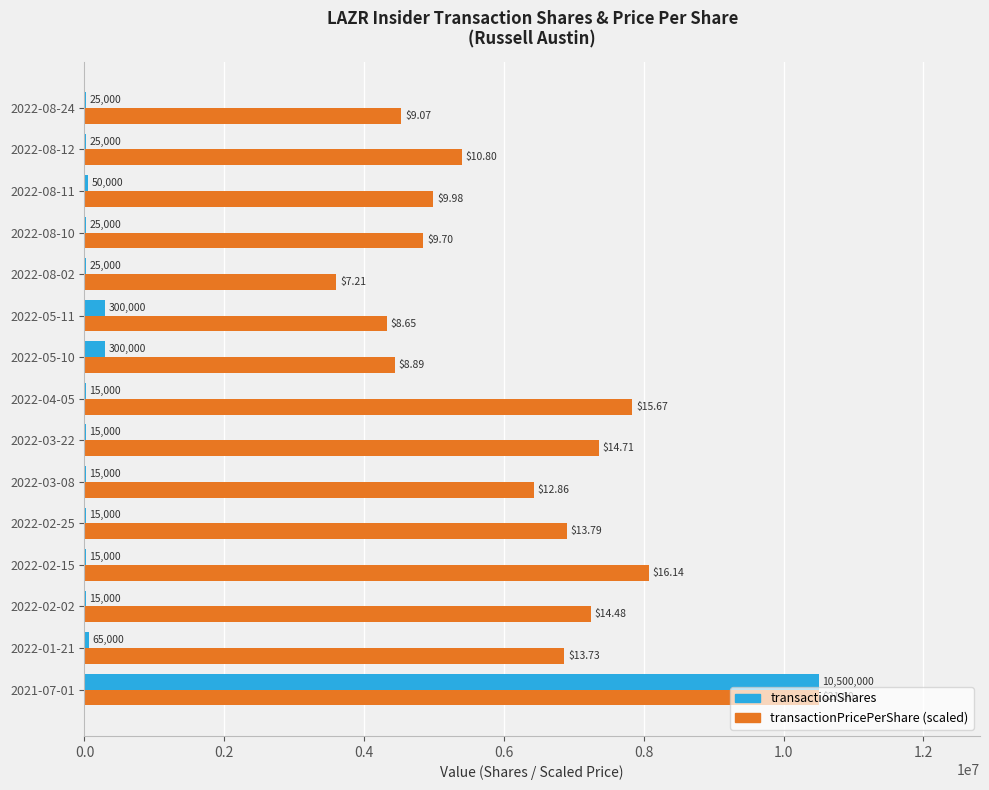

At which category is the sum across all series the highest?

2021-07-01